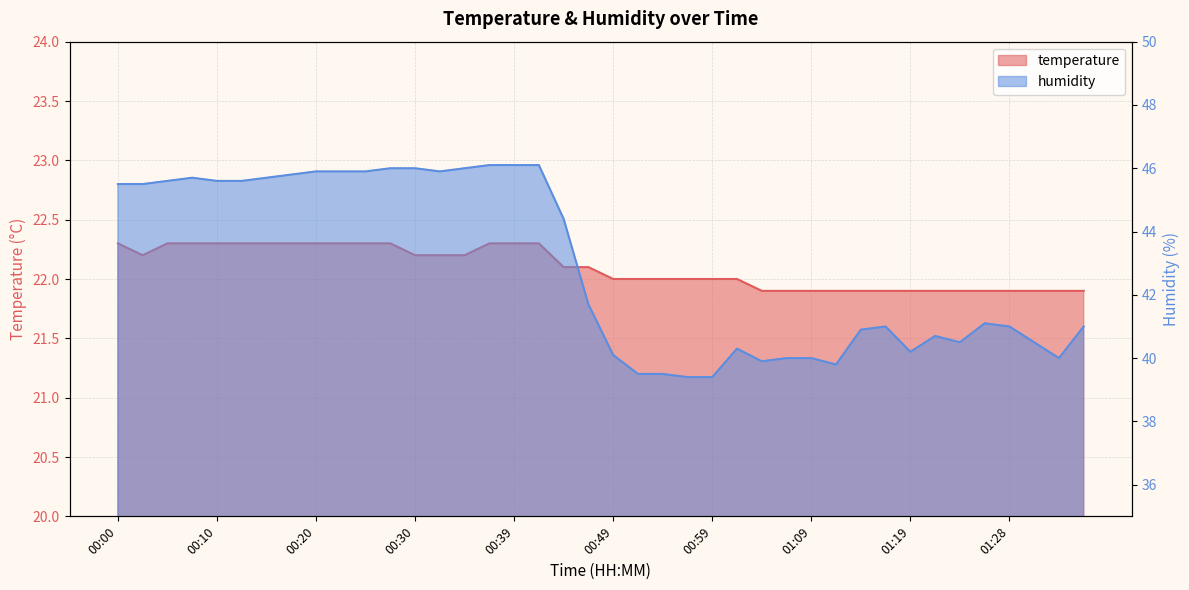

What is the value of the temperature point at the 17th from the left?

22.3